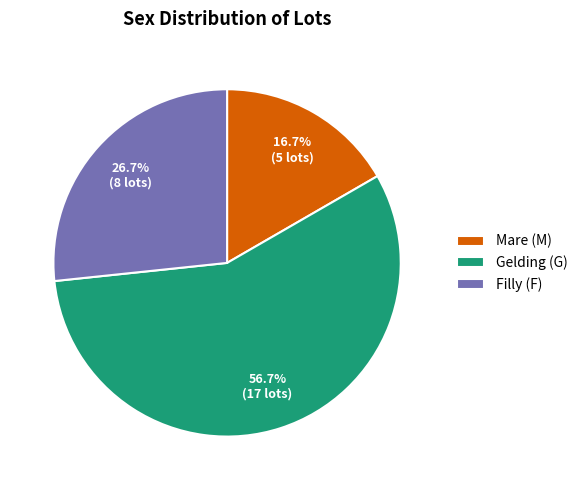

Rank the categories by value from highest to lowest.

Gelding (G), Filly (F), Mare (M)